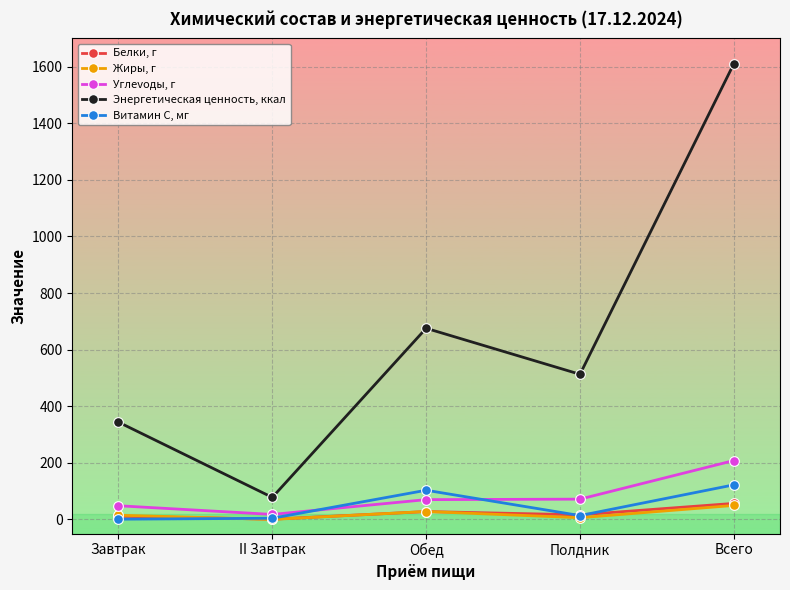

Is this an area chart (filled region under the line)?

No